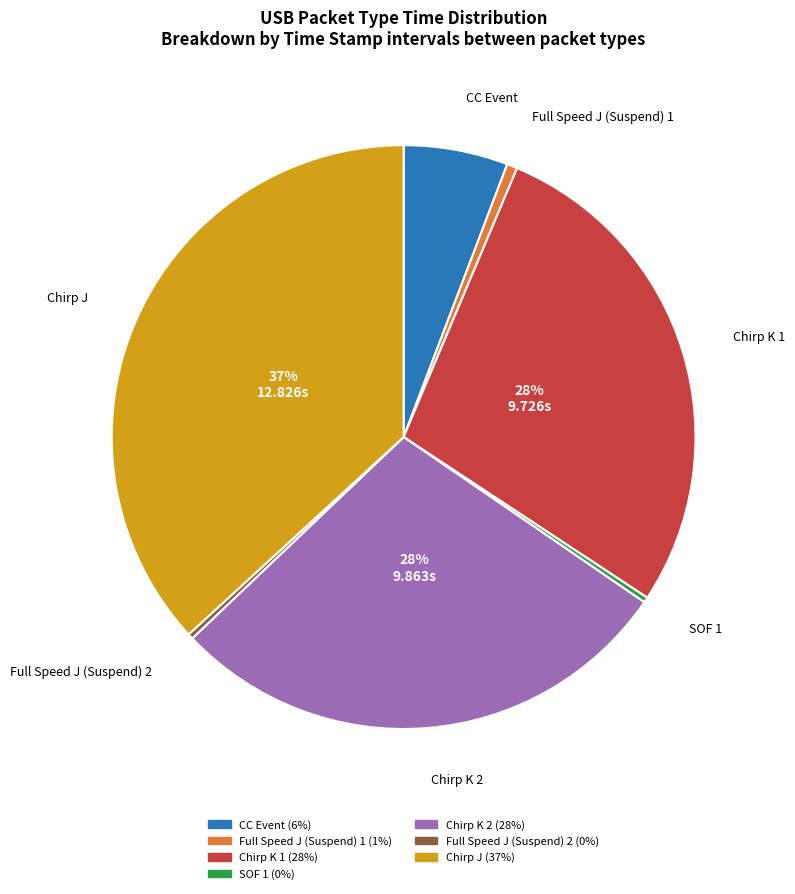

Combined, do SOF 1 and Chirp J account for over 50%?

No